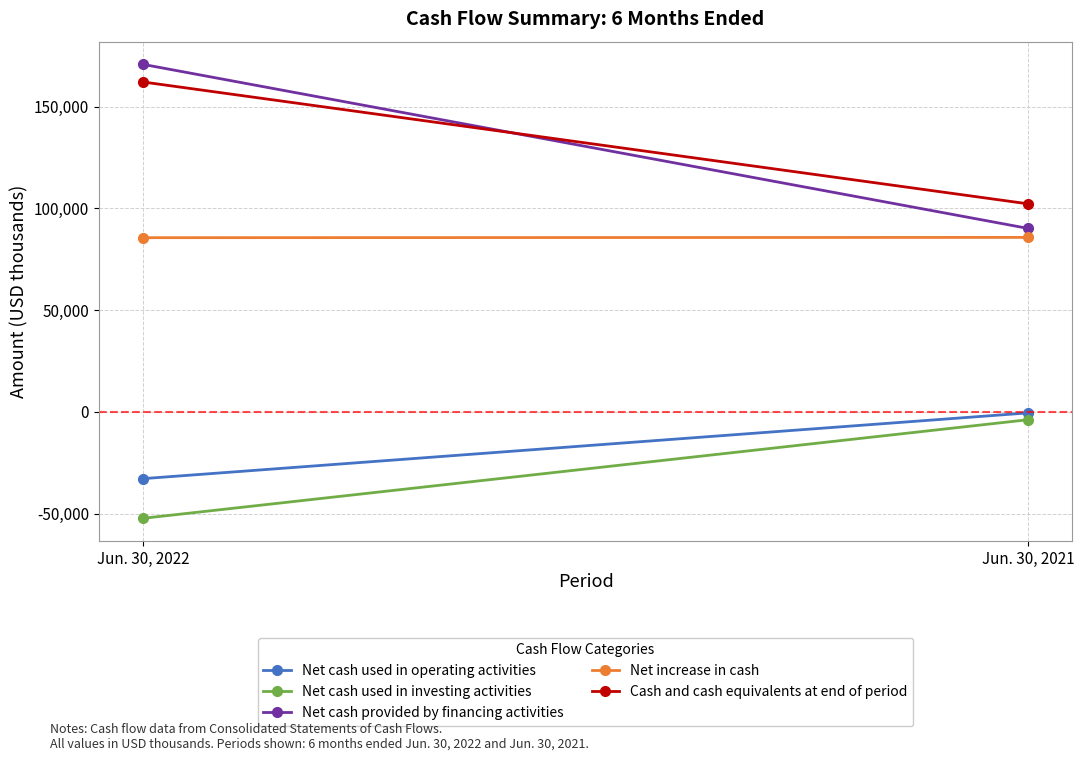

Count the number of data series in this chart.

5